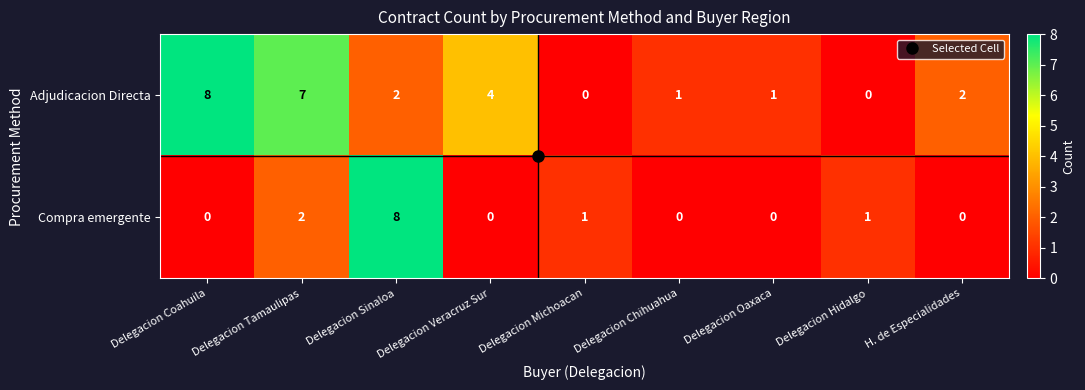

What is the spread (max minus min) of values at H. de Especialidades?

2